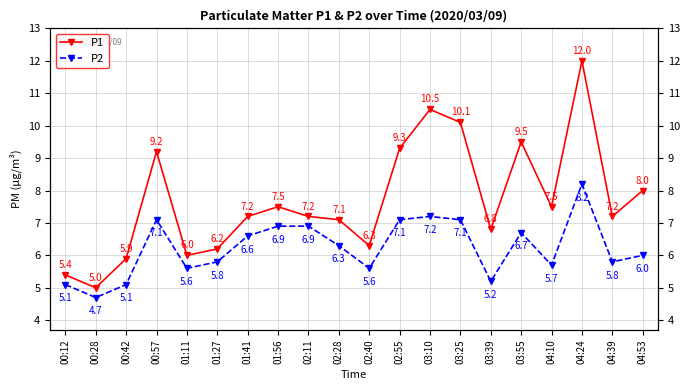

How many lines are shown in the chart?

2